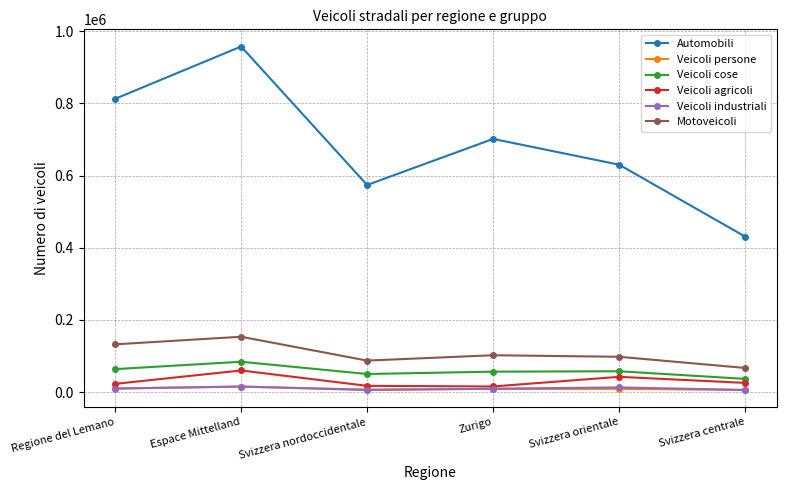

What is the label of the 1st point from the left?

Regione del Lemano